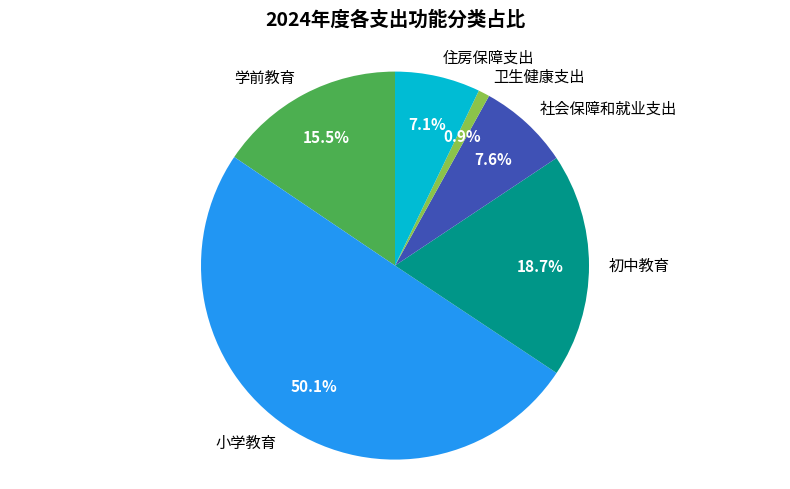

To the nearest percent, what is the difference between the 小学教育 and 住房保障支出 slice percentages?

43%